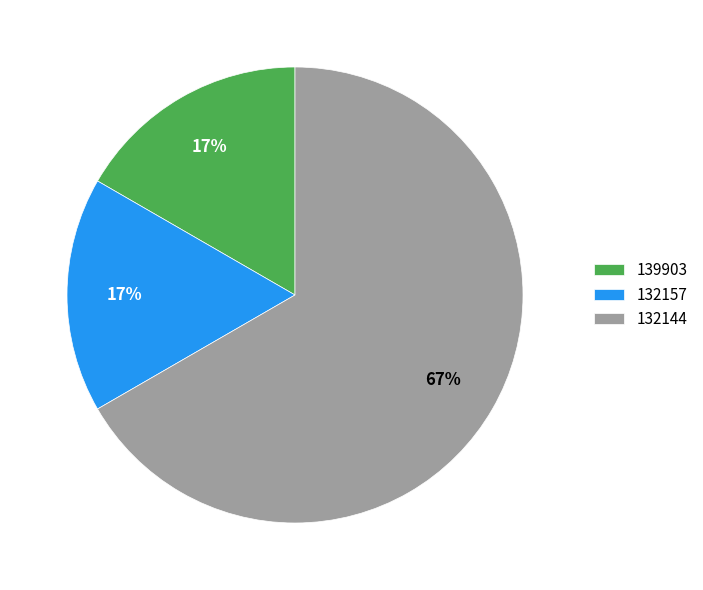

To the nearest percent, what is the combined percentage of 132144 and 132157?

83%